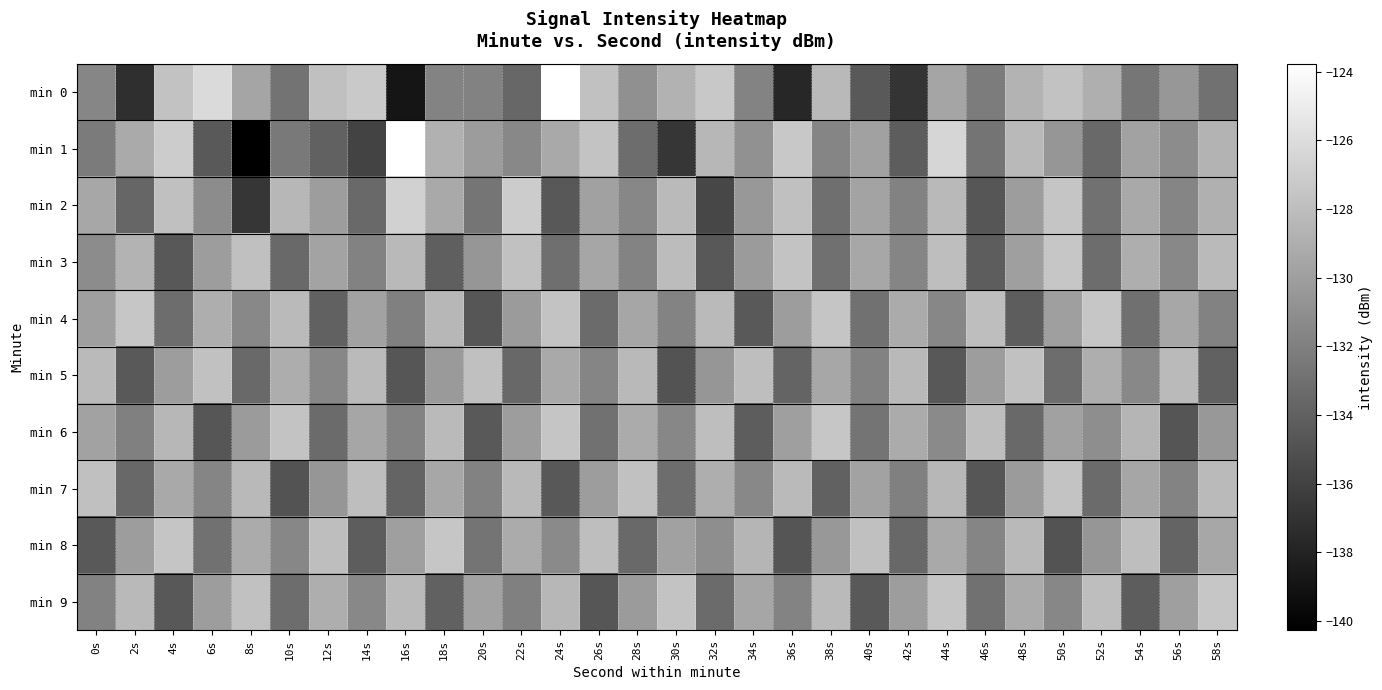

Reading left to right, extract all data points from this chart.

min 0: 0s=-131.6	2s=-137.2	4s=-127.7	6s=-126.2	8s=-129.6	10s=-132.8	12s=-127.9	14s=-127.3	16s=-138.9	18s=-131.8	20s=-131.9	22s=-133.6	24s=-123.8	26s=-127.8	28s=-130.9	30s=-128.8	32s=-127.3	34s=-131.8	36s=-137.8	38s=-128.3	40s=-134.4	42s=-136.8	44s=-129.6	46s=-132.3	48s=-128.6	50s=-127.7	52s=-128.9	54s=-132.6	56s=-130.5	58s=-132.9
min 1: 0s=-132.3	2s=-129.3	4s=-127.1	6s=-134.4	8s=-140.3	10s=-132.4	12s=-133.9	14s=-135.9	16s=-123.8	18s=-128.8	20s=-130.2	22s=-131.4	24s=-129.3	26s=-127.7	28s=-133.2	30s=-136.8	32s=-128.4	34s=-130.9	36s=-127.3	38s=-131.7	40s=-129.9	42s=-134.2	44s=-126.5	46s=-132.8	48s=-128.3	50s=-130.6	52s=-133.4	54s=-129.8	56s=-131.2	58s=-128.7
min 2: 0s=-129.4	2s=-133.7	4s=-127.9	6s=-131.2	8s=-136.8	10s=-128.4	12s=-130.1	14s=-133.4	16s=-126.8	18s=-129.3	20s=-132.7	22s=-127.1	24s=-134.6	26s=-129.9	28s=-131.6	30s=-128.2	32s=-135.7	34s=-130.4	36s=-127.9	38s=-133.1	40s=-129.7	42s=-131.9	44s=-128.3	46s=-134.7	48s=-130.1	50s=-127.6	52s=-132.9	54s=-129.3	56s=-131.7	58s=-128.9
min 3: 0s=-131.2	2s=-128.7	4s=-134.6	6s=-130.1	8s=-127.9	10s=-133.4	12s=-129.7	14s=-131.9	16s=-128.3	18s=-134.1	20s=-130.6	22s=-127.8	24s=-133.1	26s=-129.6	28s=-131.8	30s=-128.1	32s=-134.6	34s=-130.2	36s=-127.7	38s=-133.0	40s=-129.4	42s=-131.7	44s=-128.0	46s=-134.2	48s=-130.0	50s=-127.5	52s=-133.2	54s=-129.0	56s=-131.4	58s=-128.2
min 4: 0s=-130.0	2s=-127.5	4s=-133.2	6s=-129.0	8s=-131.4	10s=-128.2	12s=-134.0	14s=-129.8	16s=-132.0	18s=-128.4	20s=-134.7	22s=-130.2	24s=-127.7	26s=-133.3	28s=-129.6	30s=-131.8	32s=-128.2	34s=-134.4	36s=-130.1	38s=-127.6	40s=-132.9	42s=-129.2	44s=-131.6	46s=-128.0	48s=-134.2	50s=-130.0	52s=-127.5	54s=-133.0	56s=-129.4	58s=-131.9
min 5: 0s=-128.2	2s=-134.4	4s=-130.1	6s=-127.8	8s=-133.4	10s=-129.1	12s=-131.6	14s=-128.2	16s=-134.7	18s=-130.3	20s=-127.9	22s=-133.6	24s=-129.3	26s=-131.7	28s=-128.3	30s=-134.9	32s=-130.6	34s=-128.0	36s=-133.8	38s=-129.4	40s=-131.9	42s=-128.3	44s=-134.6	46s=-130.1	48s=-127.8	50s=-133.2	52s=-129.0	54s=-131.4	56s=-128.2	58s=-134.0
min 6: 0s=-129.8	2s=-132.0	4s=-128.4	6s=-134.7	8s=-130.2	10s=-127.7	12s=-133.3	14s=-129.6	16s=-131.8	18s=-128.2	20s=-134.4	22s=-130.1	24s=-127.6	26s=-132.9	28s=-129.2	30s=-131.6	32s=-128.0	34s=-134.2	36s=-130.0	38s=-127.5	40s=-132.8	42s=-129.2	44s=-131.3	46s=-128.0	48s=-133.4	50s=-129.9	52s=-131.1	54s=-128.6	56s=-134.8	58s=-130.4
min 7: 0s=-127.9	2s=-133.6	4s=-129.3	6s=-131.7	8s=-128.3	10s=-134.9	12s=-130.6	14s=-128.0	16s=-133.8	18s=-129.4	20s=-131.9	22s=-128.3	24s=-134.6	26s=-130.1	28s=-127.8	30s=-133.2	32s=-129.0	34s=-131.4	36s=-128.2	38s=-134.0	40s=-129.8	42s=-132.0	44s=-128.4	46s=-134.7	48s=-130.2	50s=-127.7	52s=-133.3	54s=-129.6	56s=-131.8	58s=-128.2
min 8: 0s=-134.4	2s=-130.1	4s=-127.6	6s=-132.9	8s=-129.2	10s=-131.6	12s=-128.0	14s=-134.2	16s=-130.0	18s=-127.5	20s=-132.8	22s=-129.2	24s=-131.3	26s=-128.0	28s=-133.4	30s=-129.9	32s=-131.1	34s=-128.6	36s=-134.8	38s=-130.4	40s=-127.9	42s=-133.6	44s=-129.3	46s=-131.7	48s=-128.3	50s=-134.9	52s=-130.6	54s=-128.0	56s=-133.8	58s=-129.4
min 9: 0s=-131.9	2s=-128.3	4s=-134.6	6s=-130.1	8s=-127.8	10s=-133.2	12s=-129.0	14s=-131.4	16s=-128.2	18s=-134.0	20s=-129.8	22s=-132.0	24s=-128.4	26s=-134.7	28s=-130.2	30s=-127.7	32s=-133.3	34s=-129.6	36s=-131.8	38s=-128.2	40s=-134.4	42s=-130.1	44s=-127.6	46s=-132.9	48s=-129.2	50s=-131.6	52s=-128.0	54s=-134.2	56s=-130.0	58s=-127.5